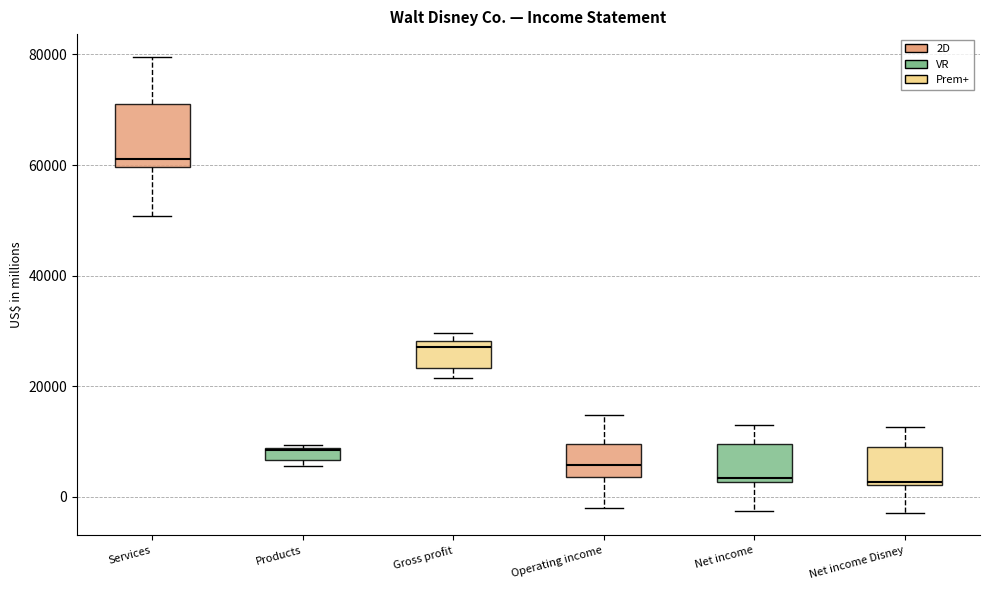

Which box is the tallest, from its lower edge to its upper edge?

Services